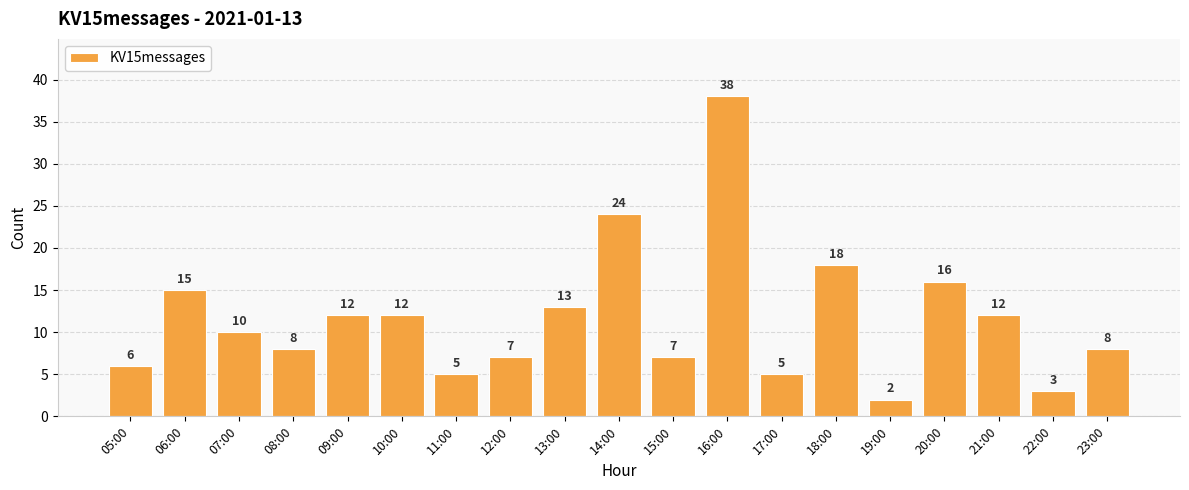

How many values are below 10?

9